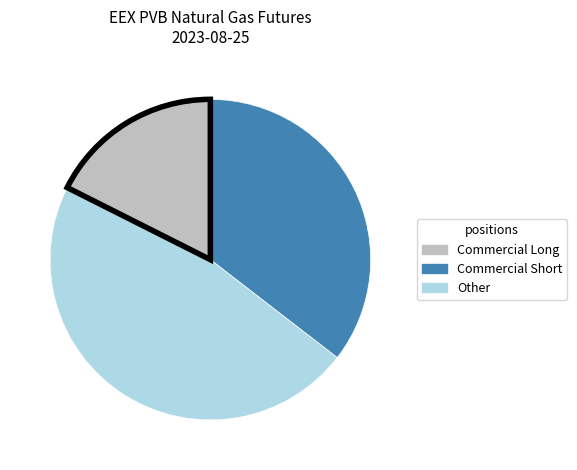

Does any single category account for the majority?

No